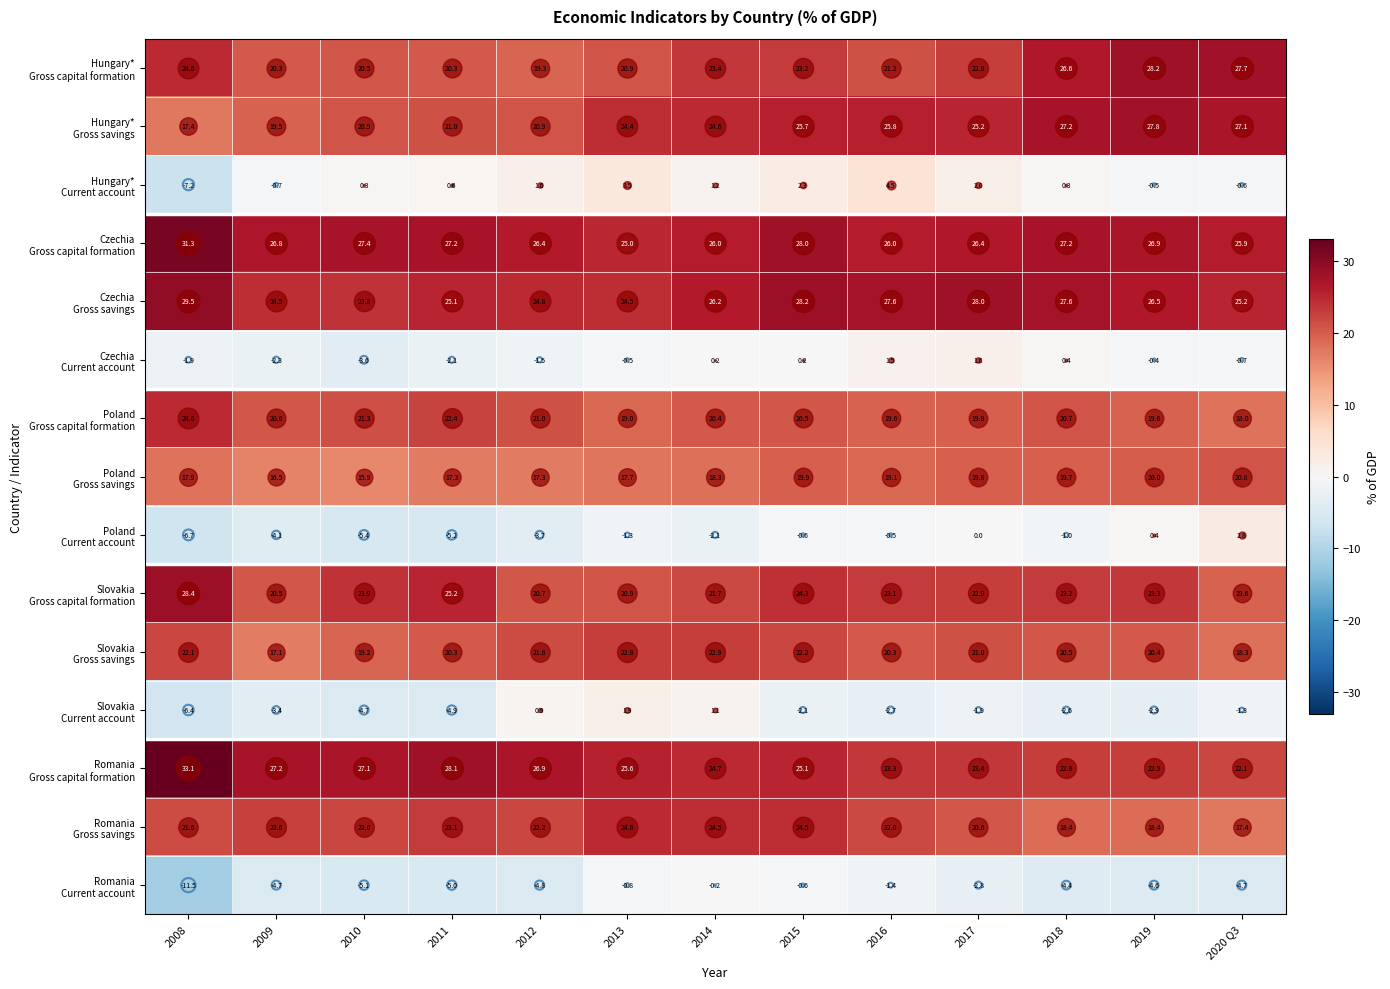

What is the greatest value displayed?

33.1